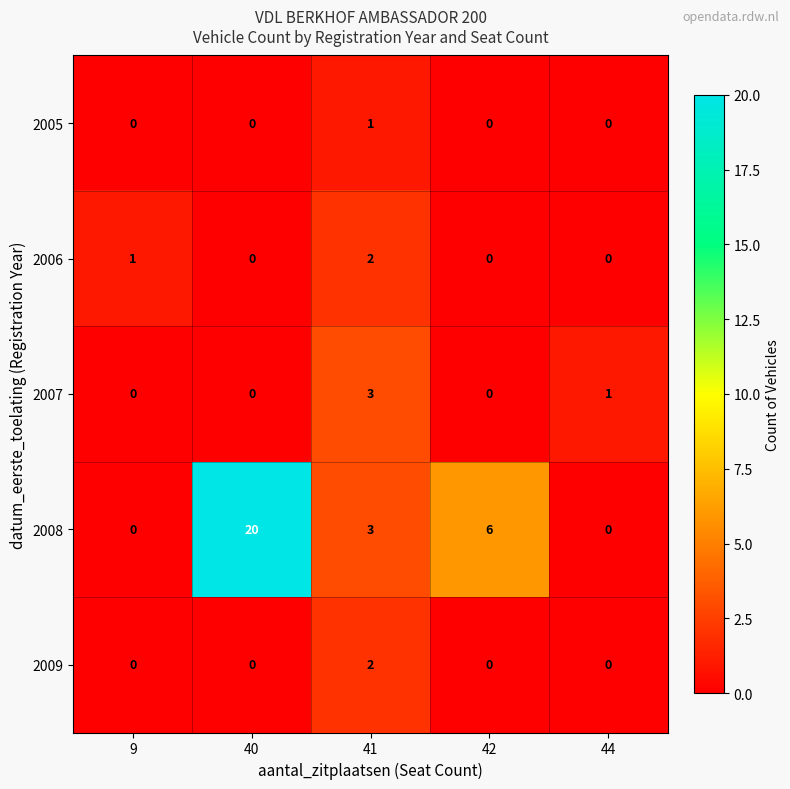

Which series has the largest range (max minus min)?

2008